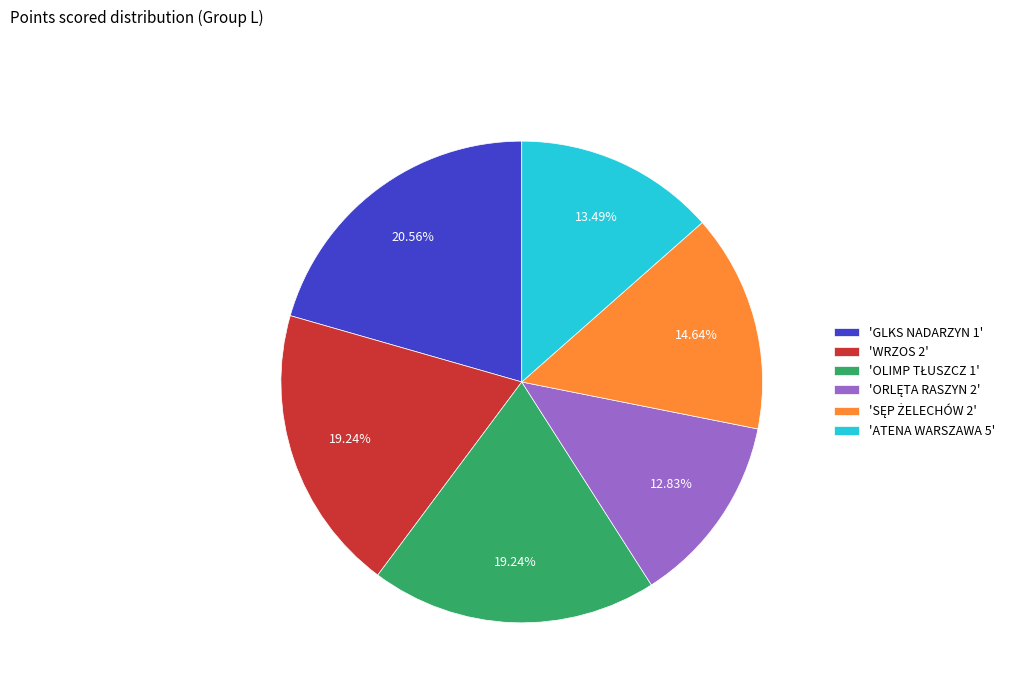

What is the ratio of the value at 'GLKS NADARZYN 1' to the value at 'WRZOS 2'?

1.1